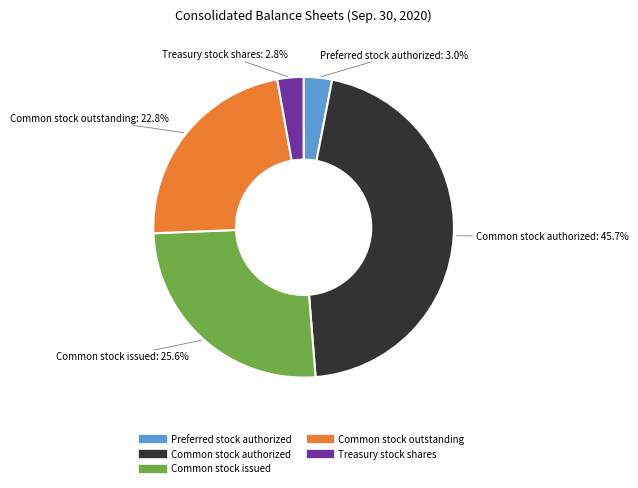

How much of the chart is everything except Common stock issued?

74.4%